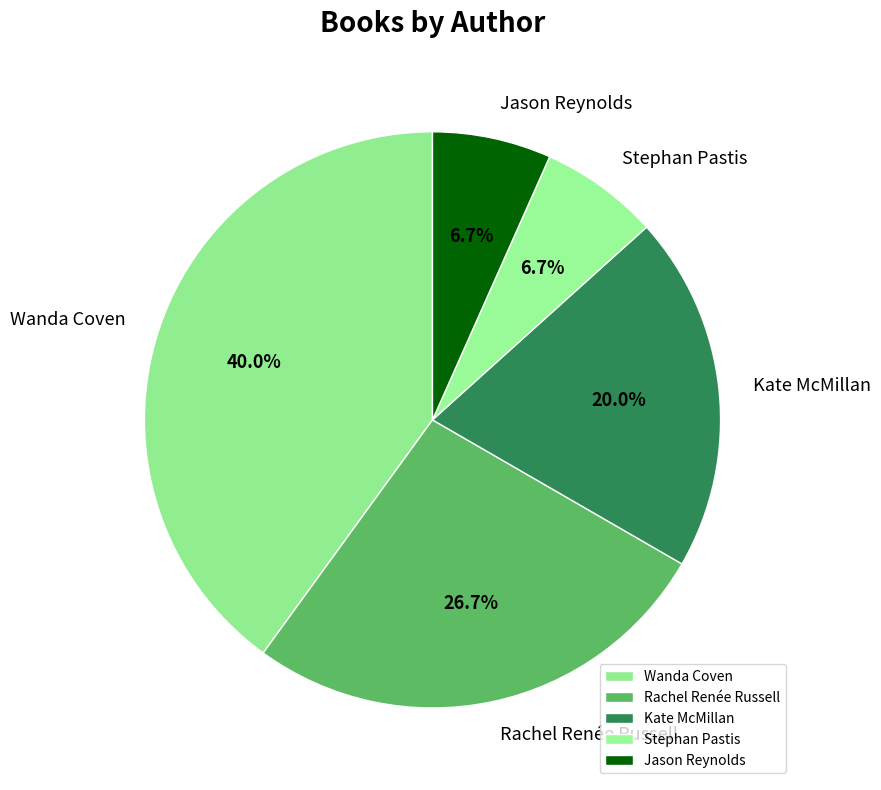

Which has a higher value, Kate McMillan or Rachel Renée Russell?

Rachel Renée Russell